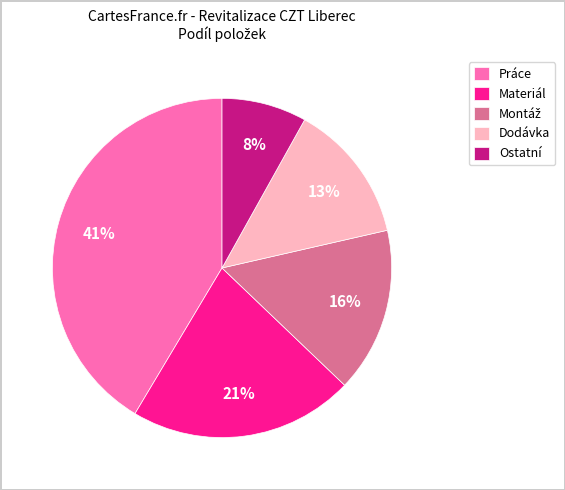

How many segments does this pie chart have?

5